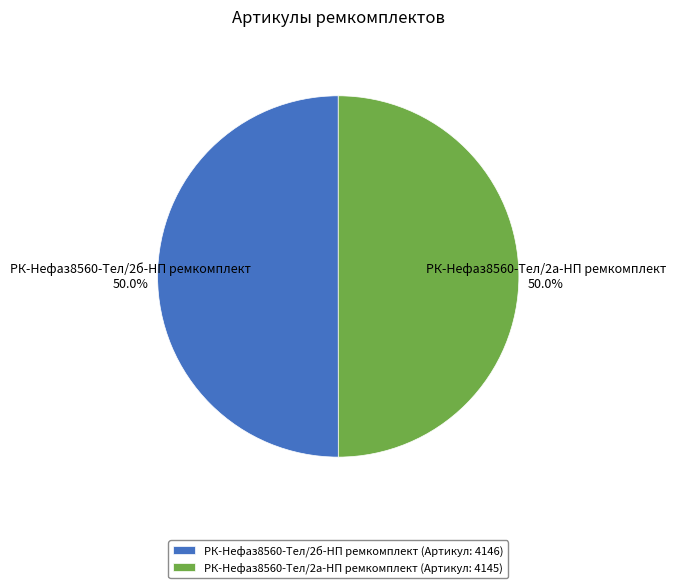

What is the ratio of the value at РК-Нефаз8560-Тел/2а-НП ремкомплект (Артикул: 4145) to the value at РК-Нефаз8560-Тел/2б-НП ремкомплект (Артикул: 4146)?

1.0